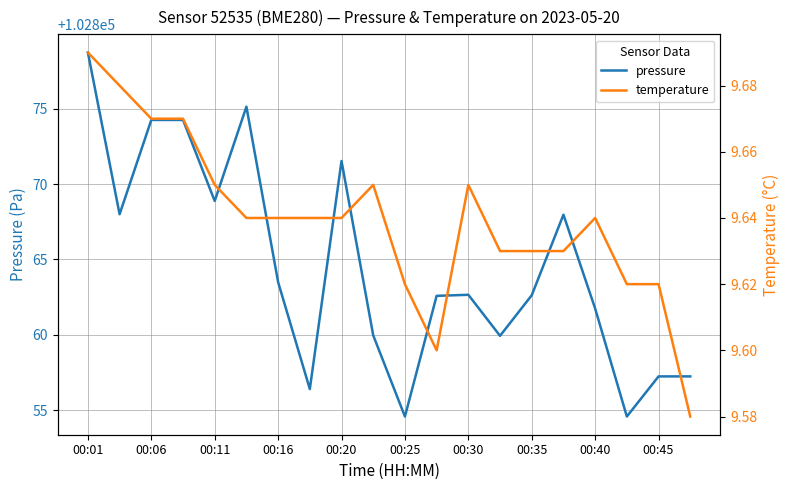

True or false: pressure has a value of 184049.0 at 00:01.

False